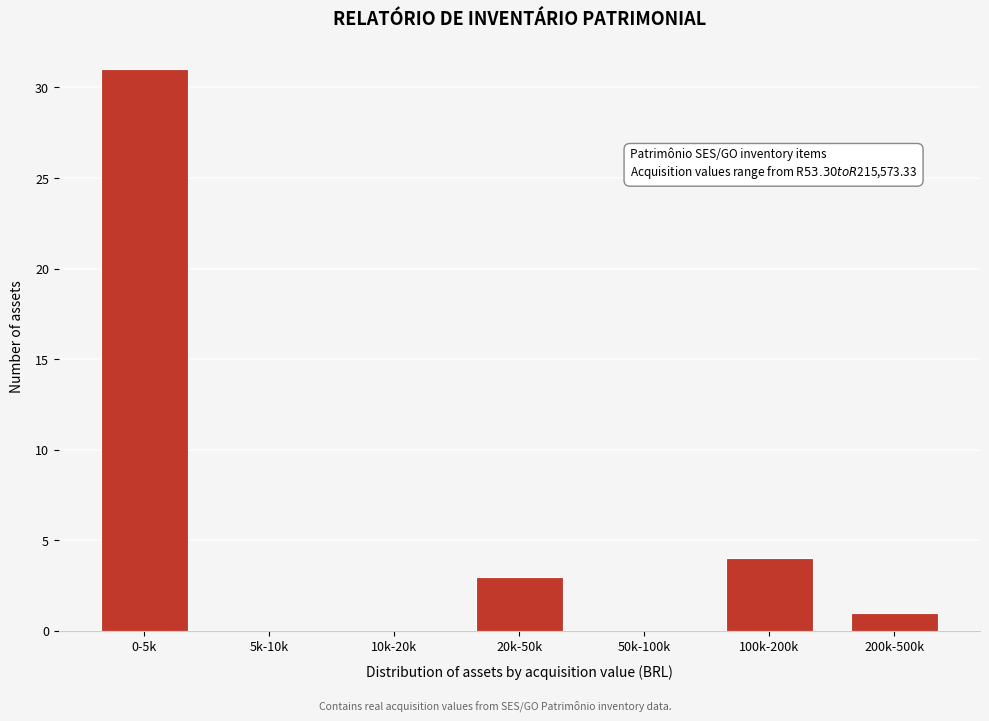

Reading left to right, list all the values displayed in this chart.

0-5k=31	5k-10k=0	10k-20k=0	20k-50k=3	50k-100k=0	100k-200k=4	200k-500k=1